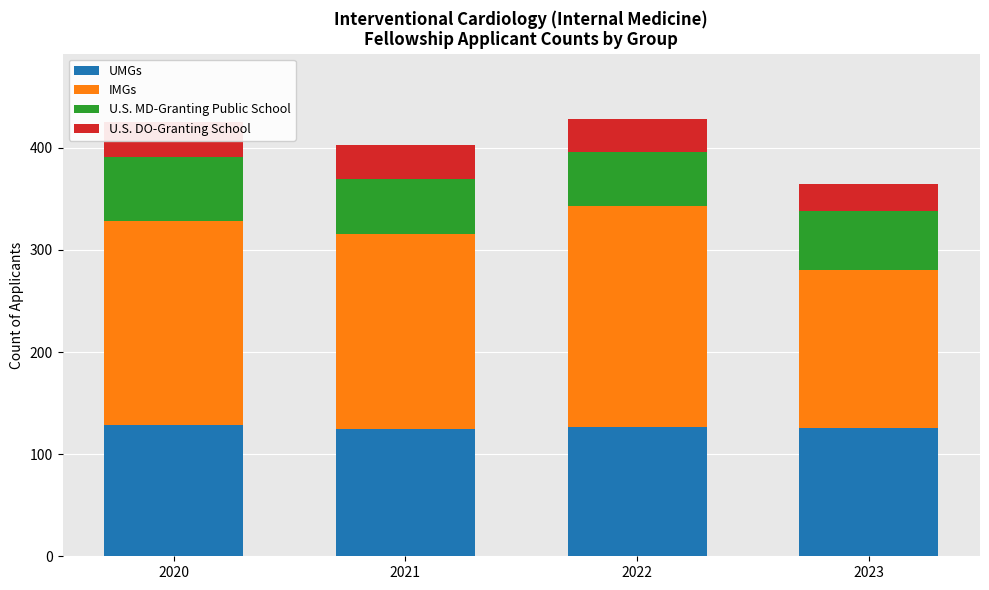

The value of IMGs at 2022 is 216. True or false?

True